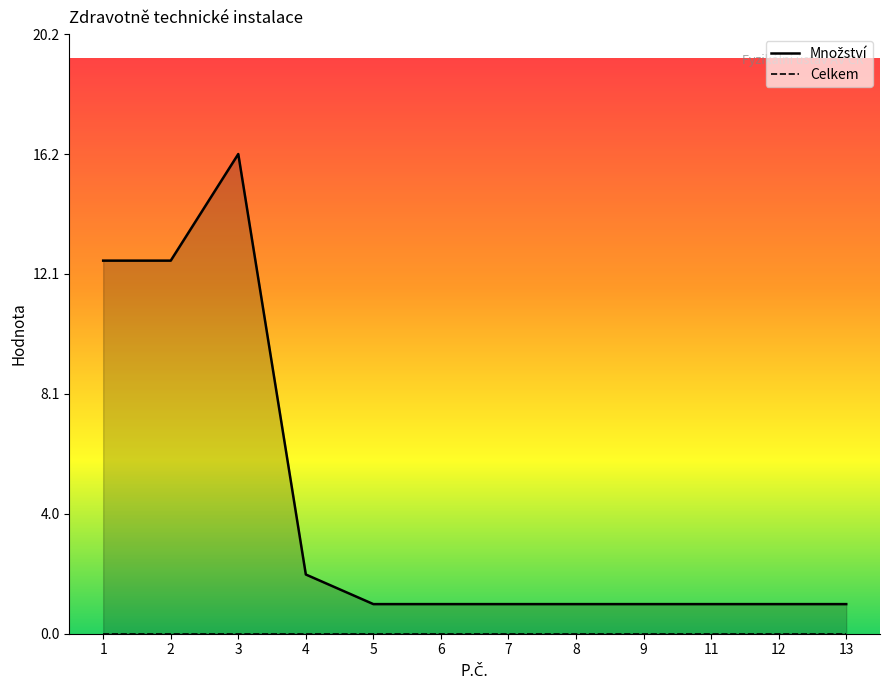

Reading left to right, list all the values displayed in this chart.

1=12.6	2=12.6	3=16.2	4=2.0	5=1.0	6=1.0	7=1.0	8=1.0	9=1.0	11=1.0	12=1.0	13=1.0